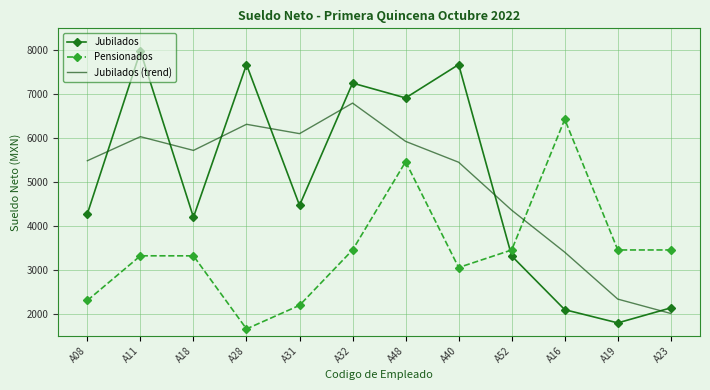

Is it true that Pensionados equals 4955.9 at A40?

False